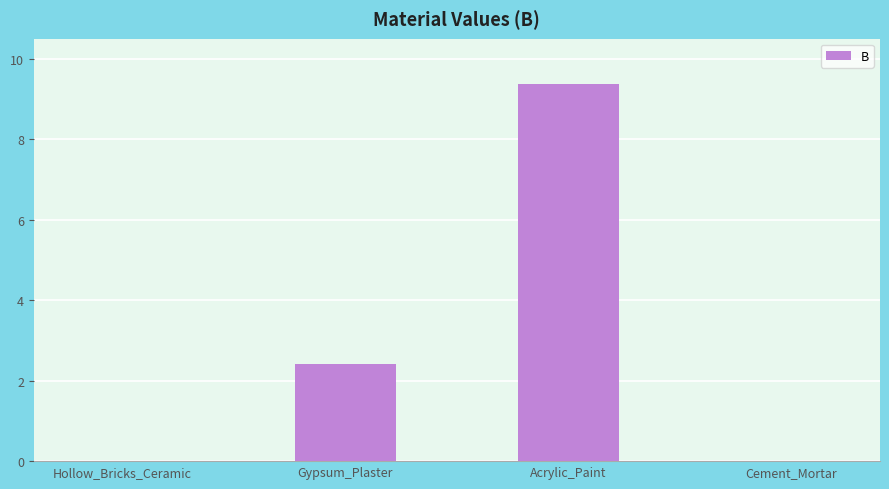

The value at Cement_Mortar is -5.0. True or false?

False